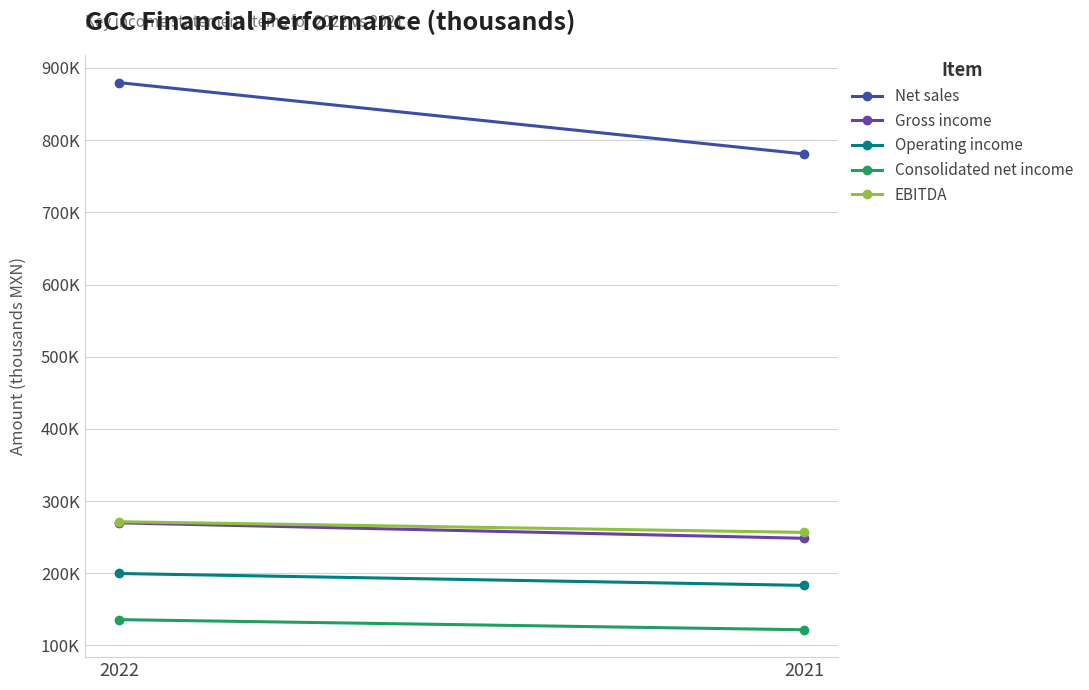

Which has a higher value, 2022 or 2021?

2022